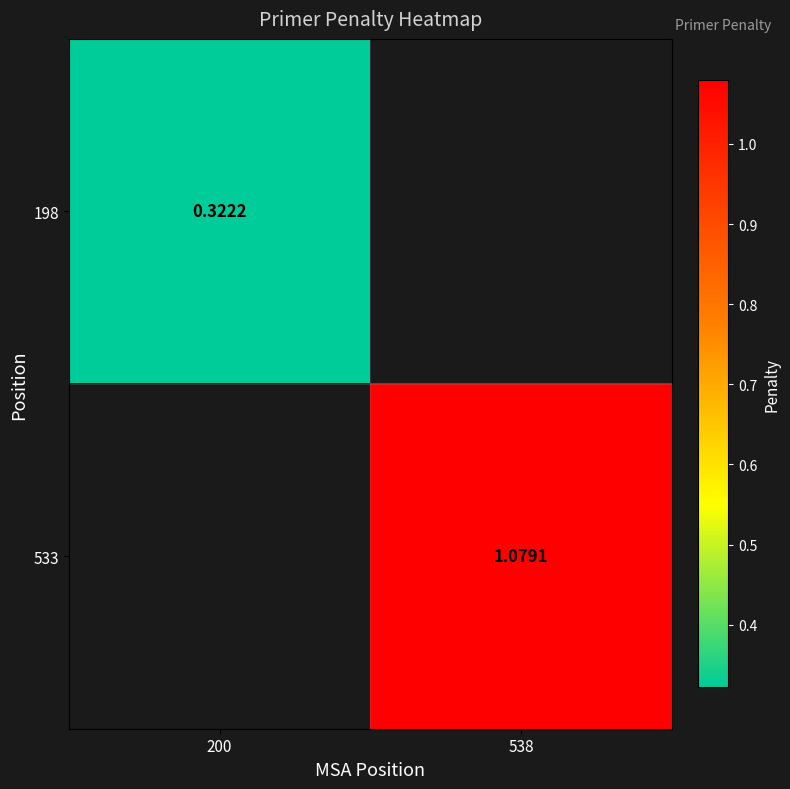

Is the value of 198 at 200 greater than the value of 533 at 538?

No